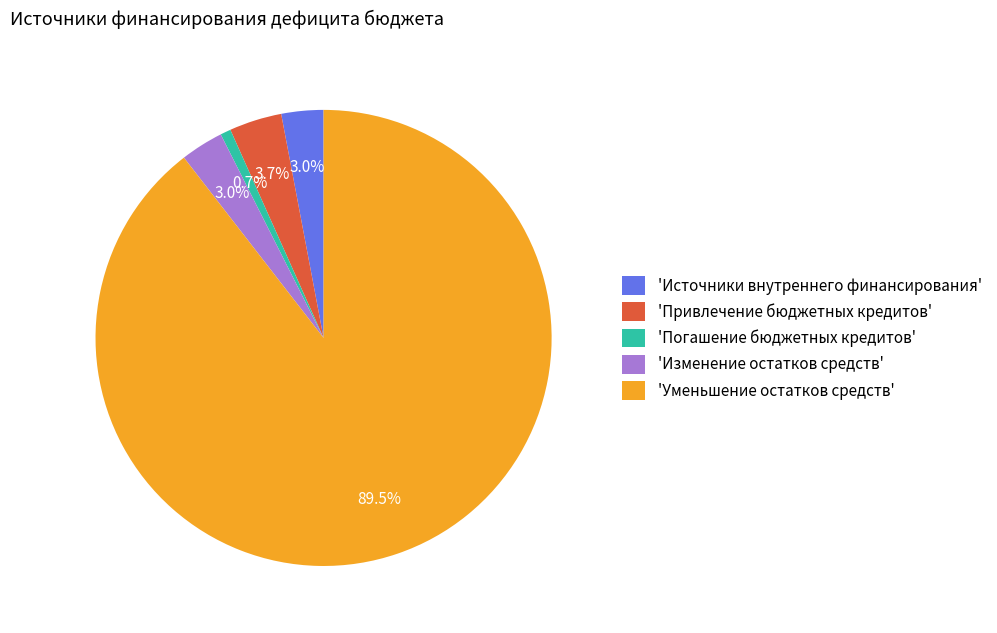

Between 'Уменьшение остатков средств' and 'Погашение бюджетных кредитов', which is larger?

'Уменьшение остатков средств'